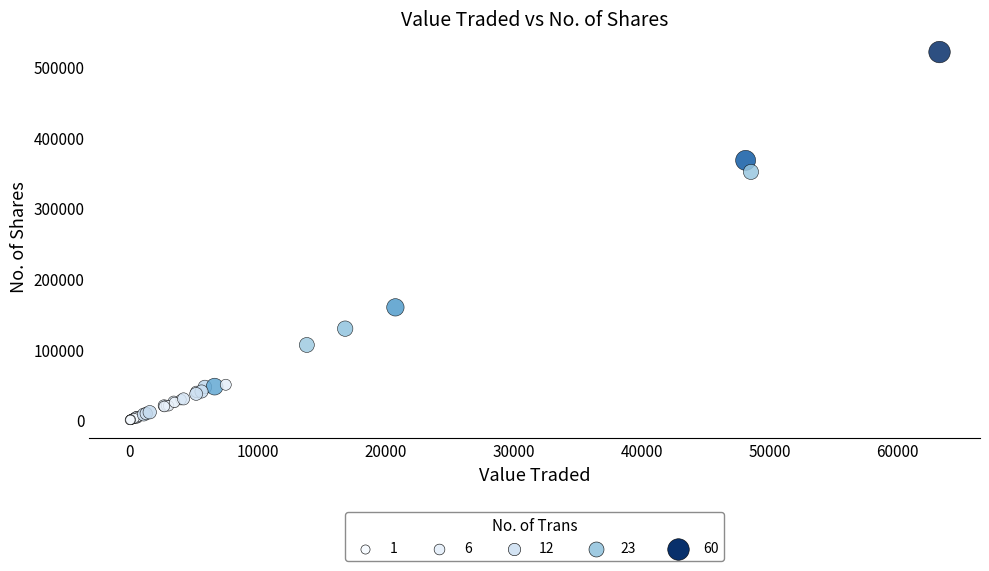

What Y value in the scatter plot is closest to 260588?

351381